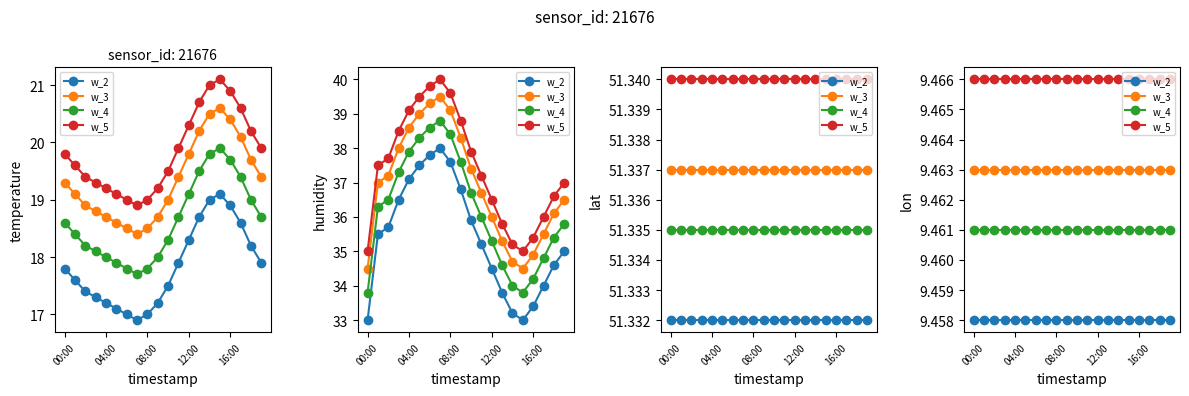

How many lines are shown in the chart?

4